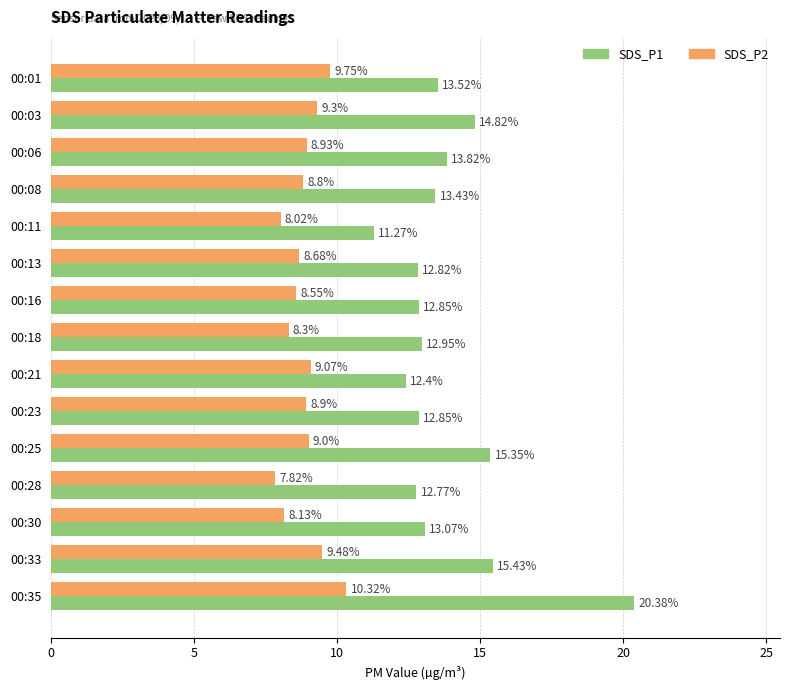

What is the difference between the maximum and minimum values in the SDS_P2 series?

2.5